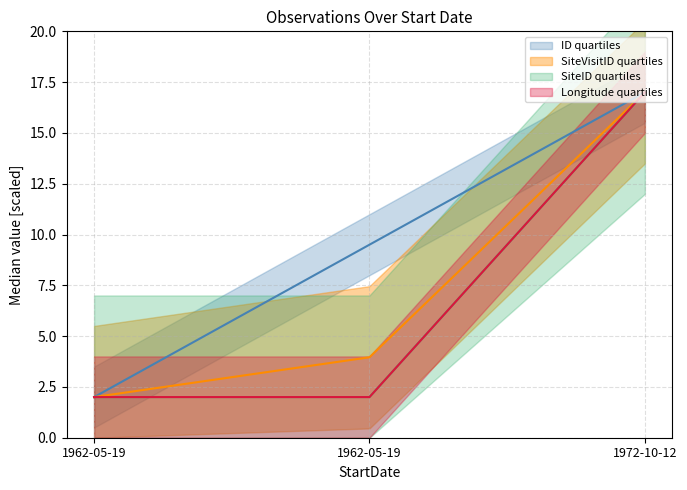

Is the value of SiteID at 1962-05-19 greater than the value of Longitude at 1962-05-19?

No